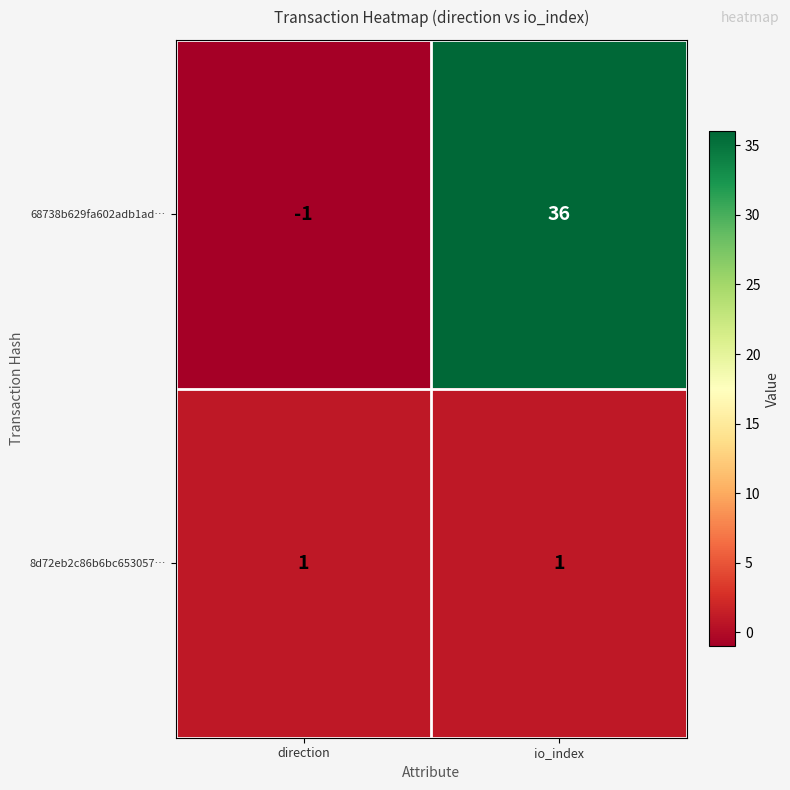

Which series changed the most between direction and io_index?

68738b629fa602adb1ad…